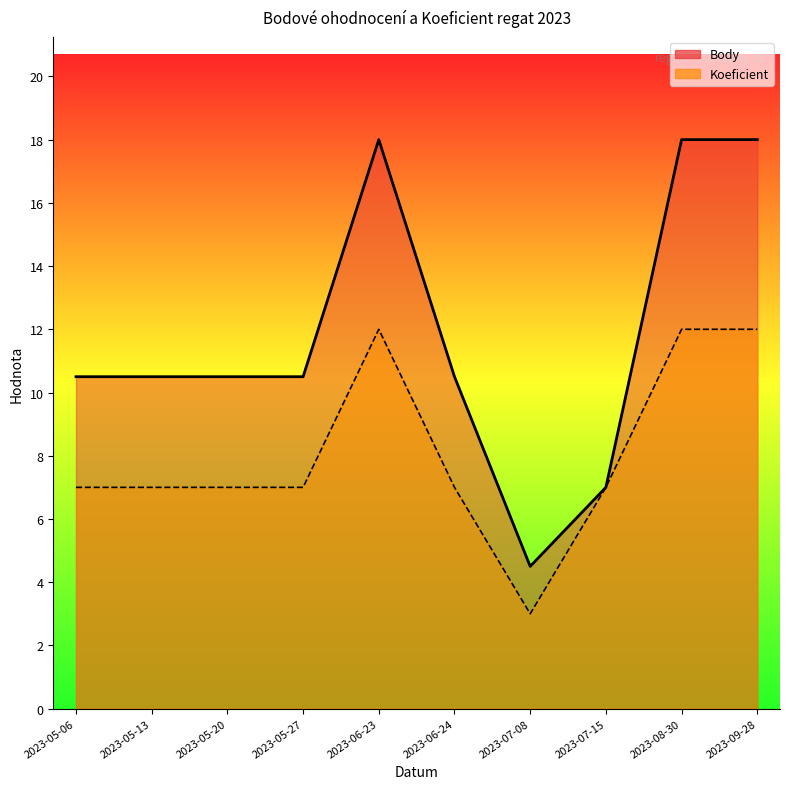

Reading right to left, extract all data points from this chart.

Body: 2023-09-28=18.0	2023-08-30=18.0	2023-07-15=7.0	2023-07-08=4.5	2023-06-24=10.5	2023-06-23=18.0	2023-05-27=10.5	2023-05-20=10.5	2023-05-13=10.5	2023-05-06=10.5
Koeficient: 2023-09-28=12.0	2023-08-30=12.0	2023-07-15=7.0	2023-07-08=3.0	2023-06-24=7.0	2023-06-23=12.0	2023-05-27=7.0	2023-05-20=7.0	2023-05-13=7.0	2023-05-06=7.0